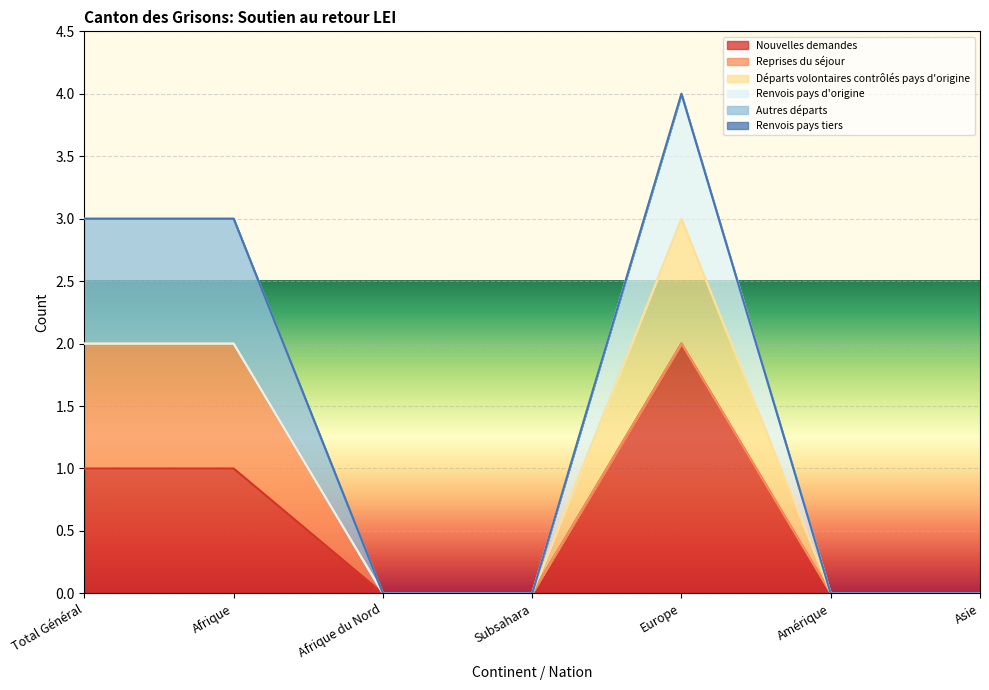

True or false: Nouvelles demandes has a value of 1 at Subsahara.

False